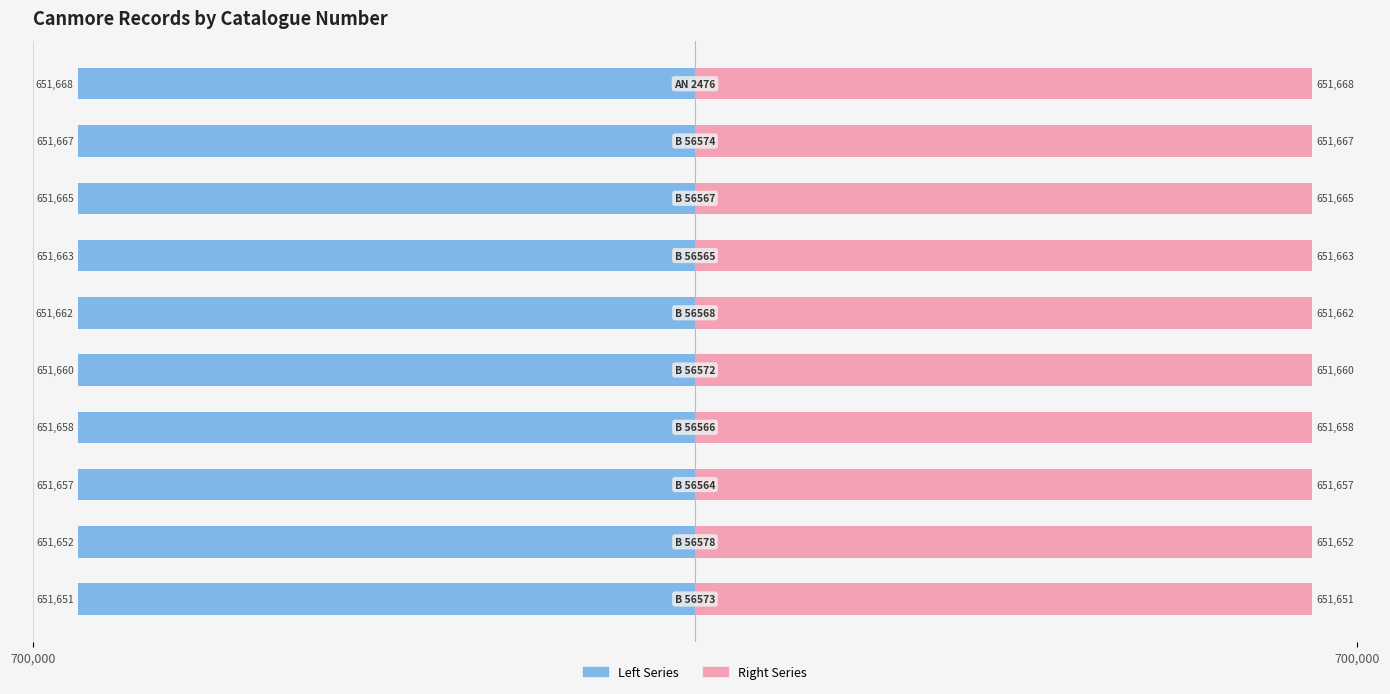

At which label does Right Series first exceed 651662?

6